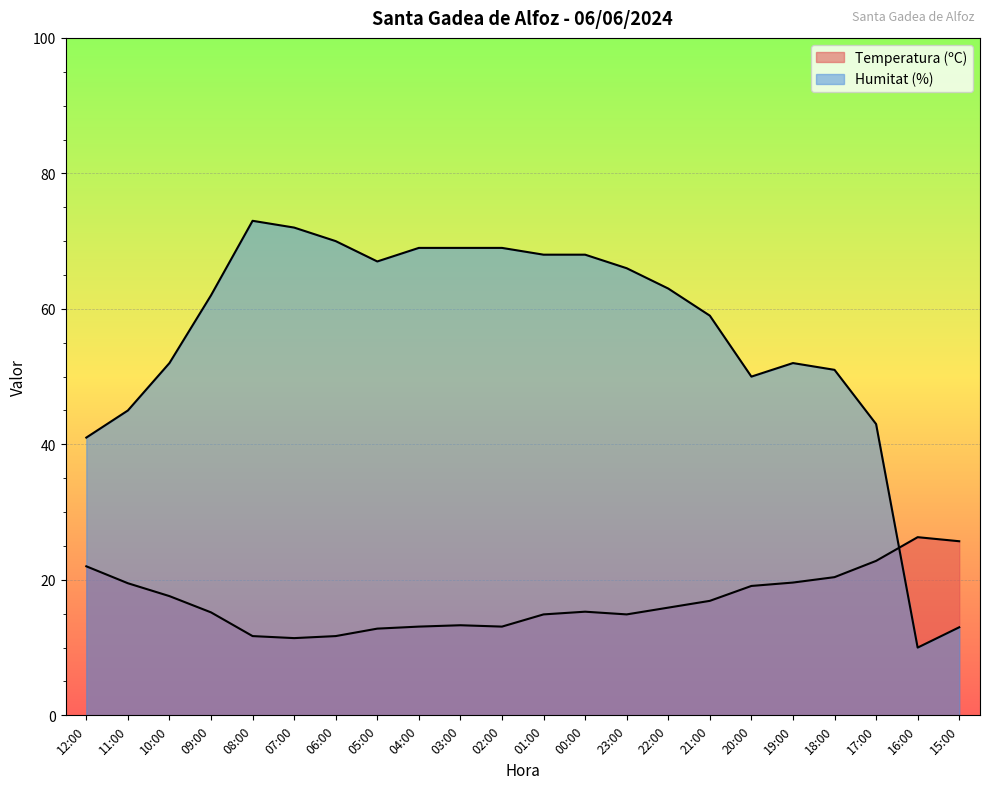

What is the total value across all series at 01:00?

82.9